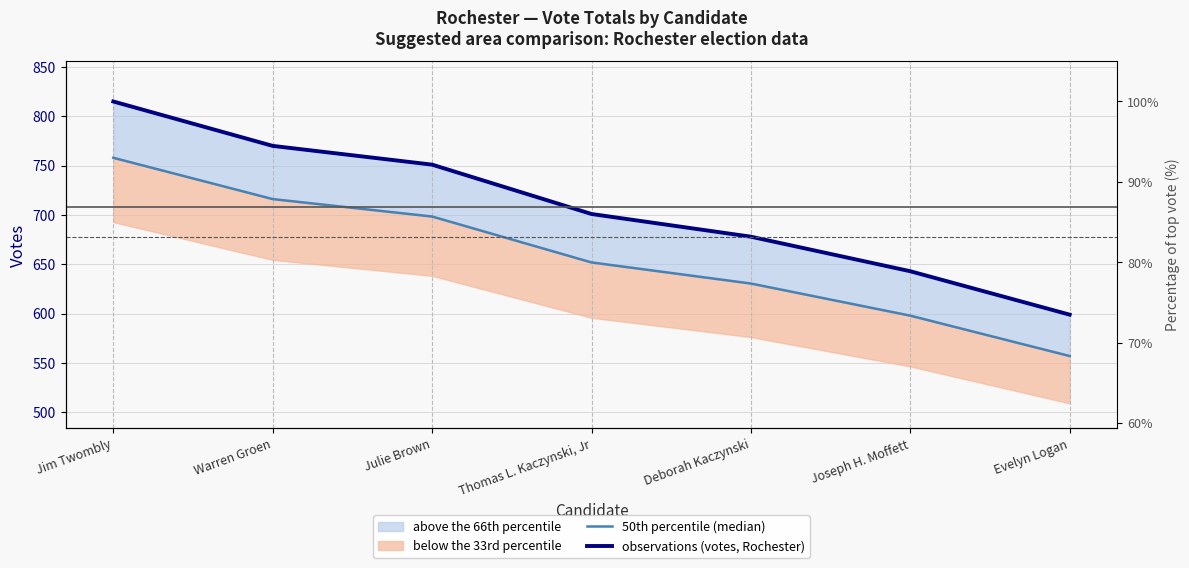

True or false: 50th percentile (median) and observations (votes, Rochester) cross at least once.

False